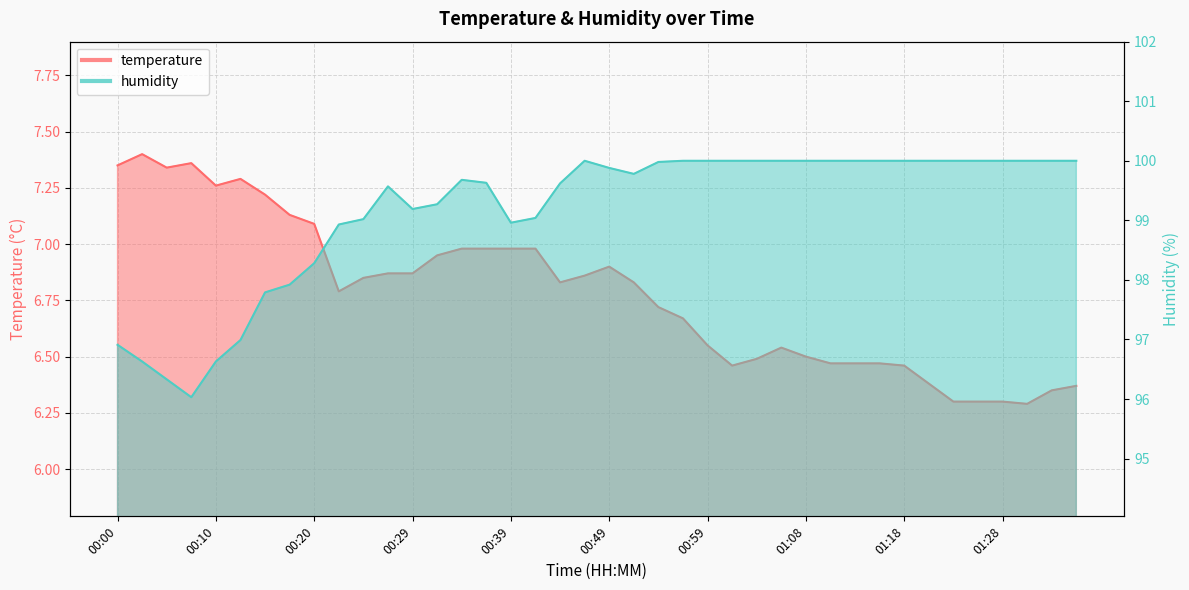

What is the value of the humidity point at the 28th from the left?

100.0